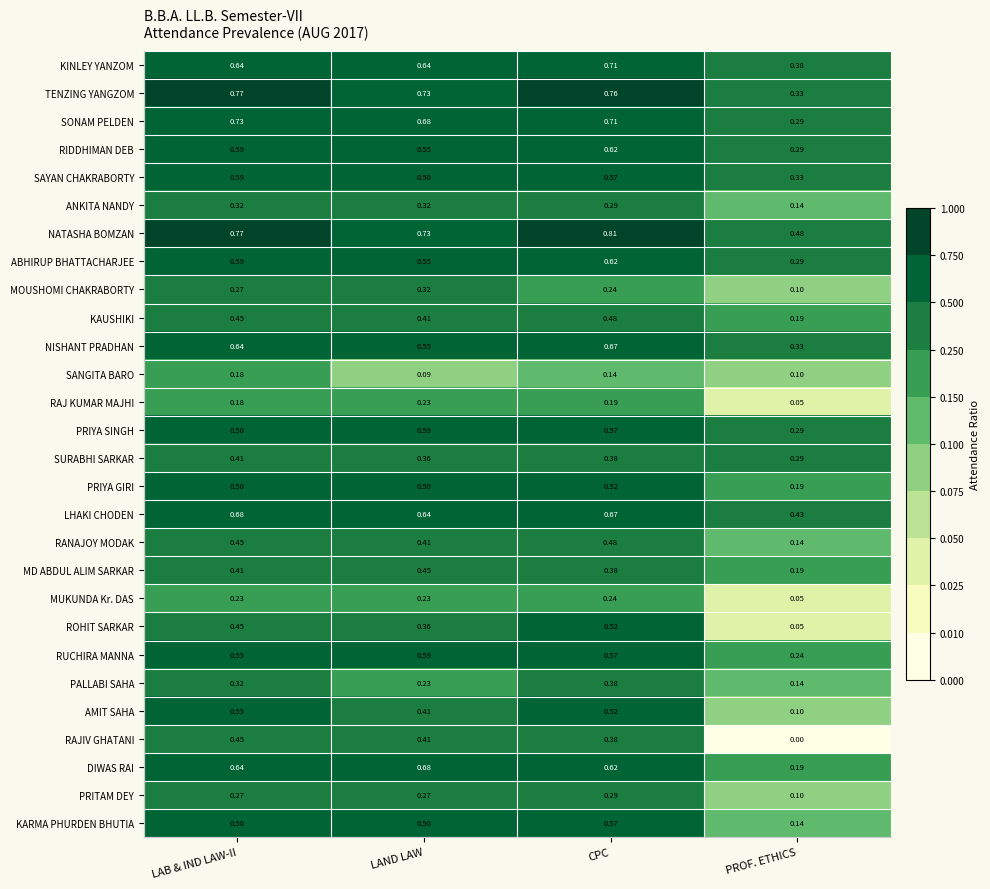

Which category has the highest value across all series?

CPC